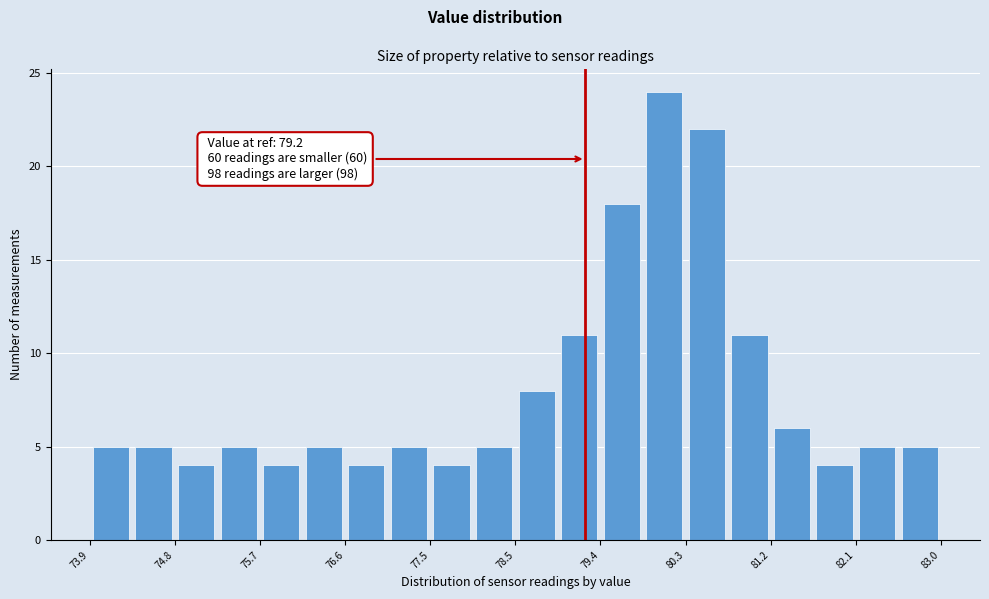

Which range on the x-axis has the tallest bar?

79.8 to 80.3